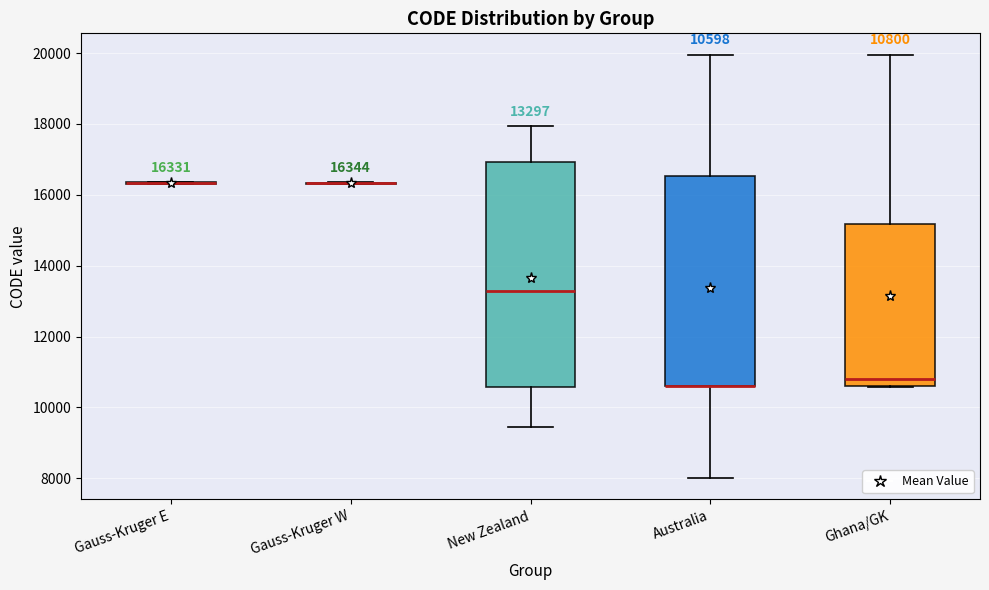

Which box is the tallest, from its lower edge to its upper edge?

New Zealand